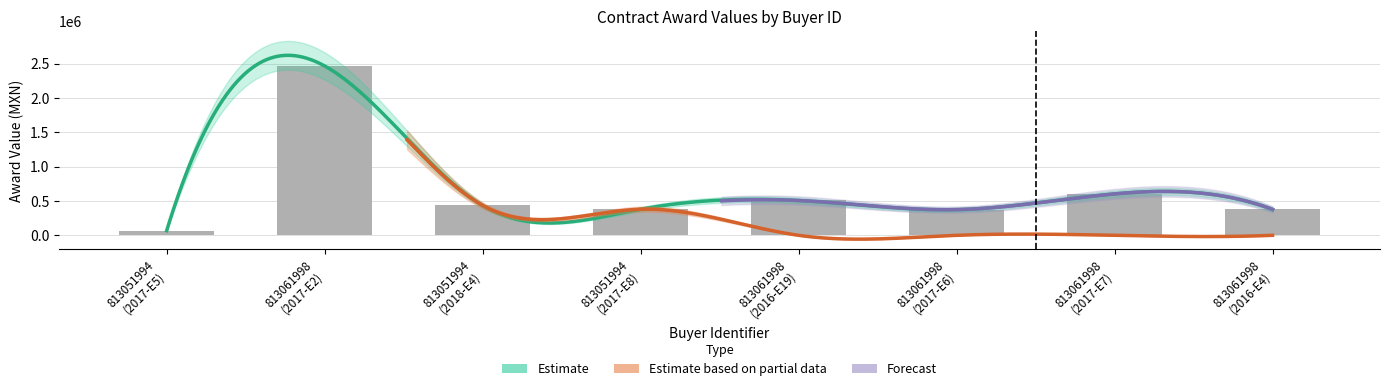

What position from the right is 813051994
(2017-E8)?

5